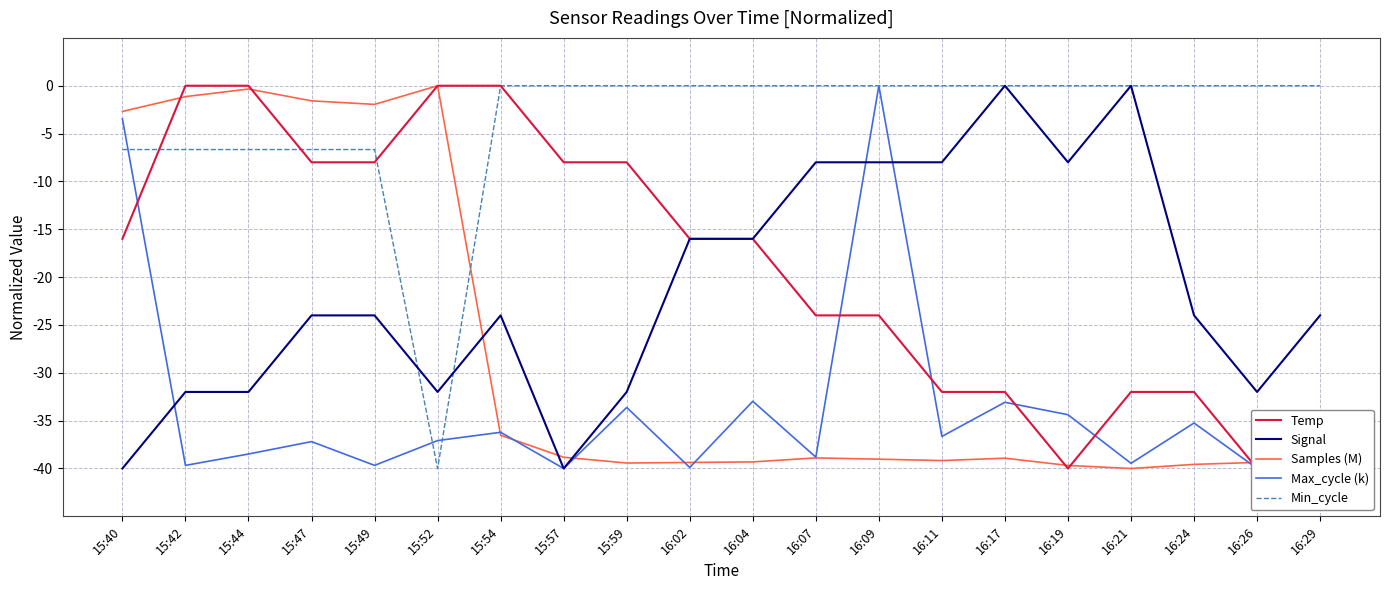

At how many categories does at least one series exceed -13?

20